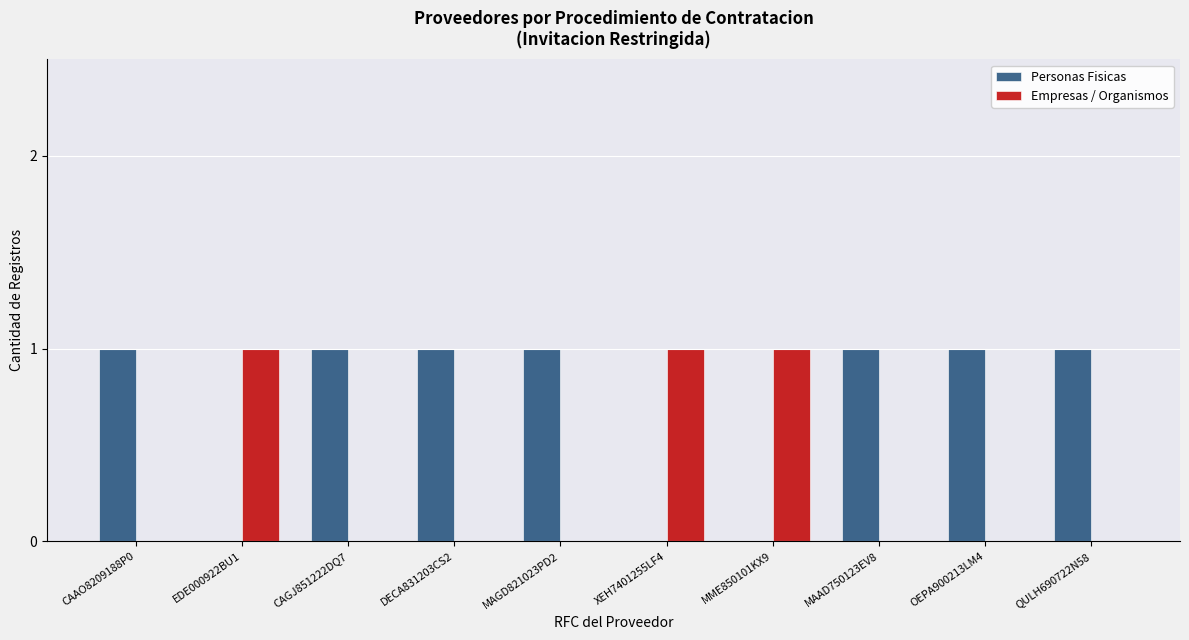

What is the sum of all Personas Fisicas values?

7